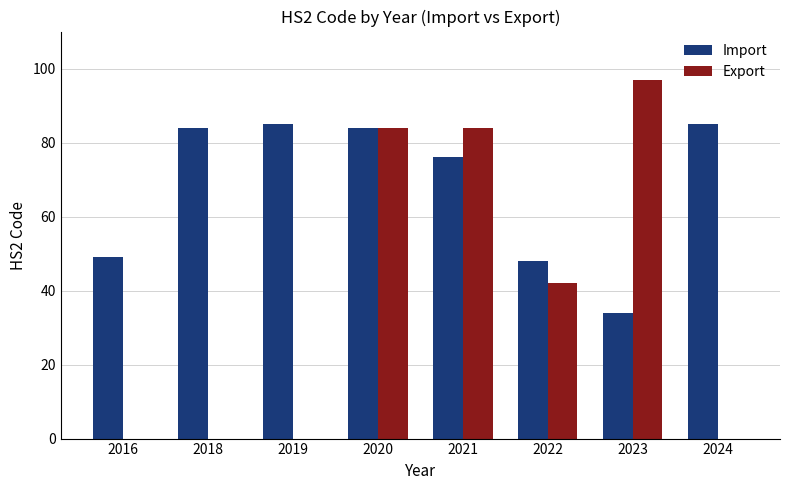

Is it true that Export equals -35 at 2016?

False